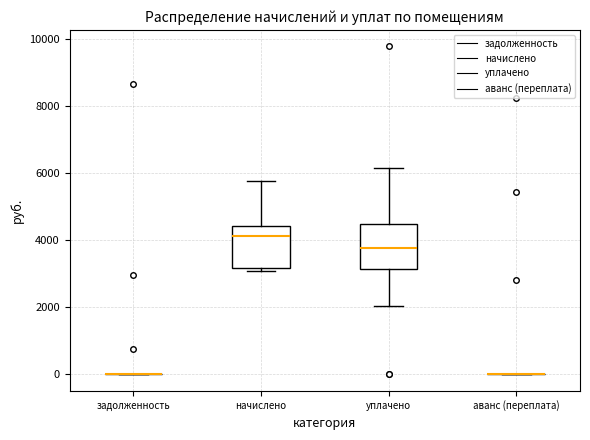

Reading left to right, read every box against the y-axis: the position of its median line, the range the box covers, and the ends of its whiskers. The values are not printed on the chart, so give them approximately, as read against the axis.

задолженность: box collapsed to a line at 0, whiskers 0 to 0
начислено: median 4200, box 3200 to 4400, whiskers 3000 to 5800
уплачено: median 3800, box 3200 to 4400, whiskers 2000 to 6200
аванс (переплата): box collapsed to a line at 0, whiskers 0 to 0